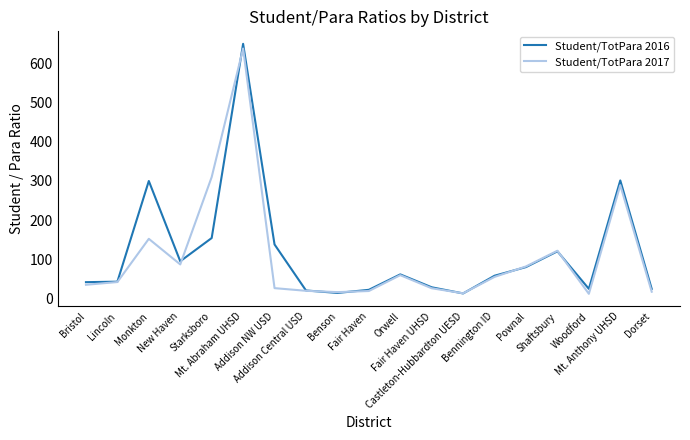

At which label does Student/TotPara 2017 reach its peak?

Mt. Abraham UHSD